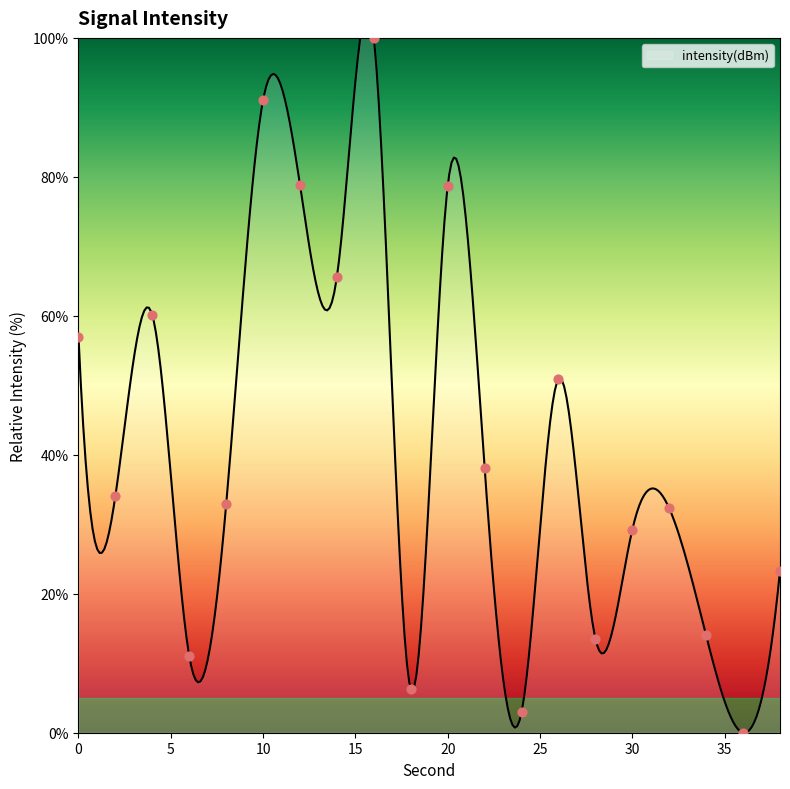

What is the change in value from 4 to 22?

-22.0